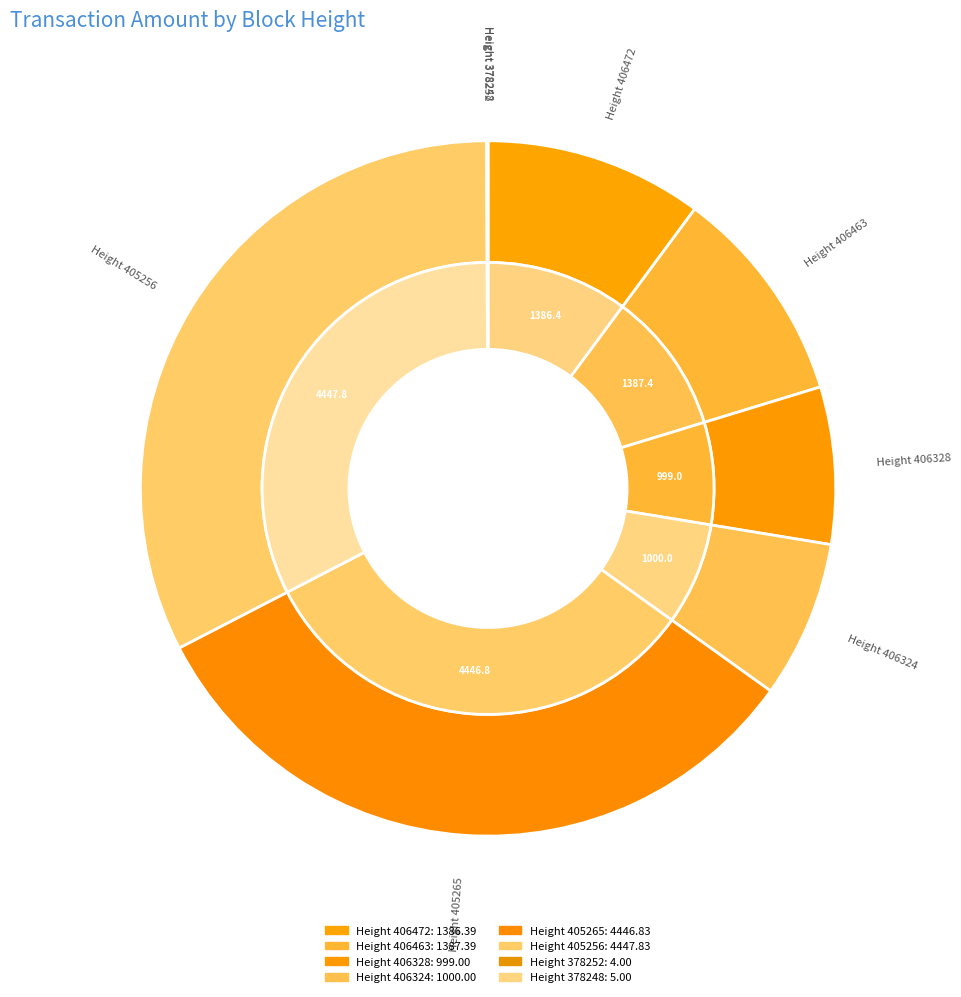

To the nearest percent, what is the difference between the Height 406328 and Height 406463 slice percentages?

3%